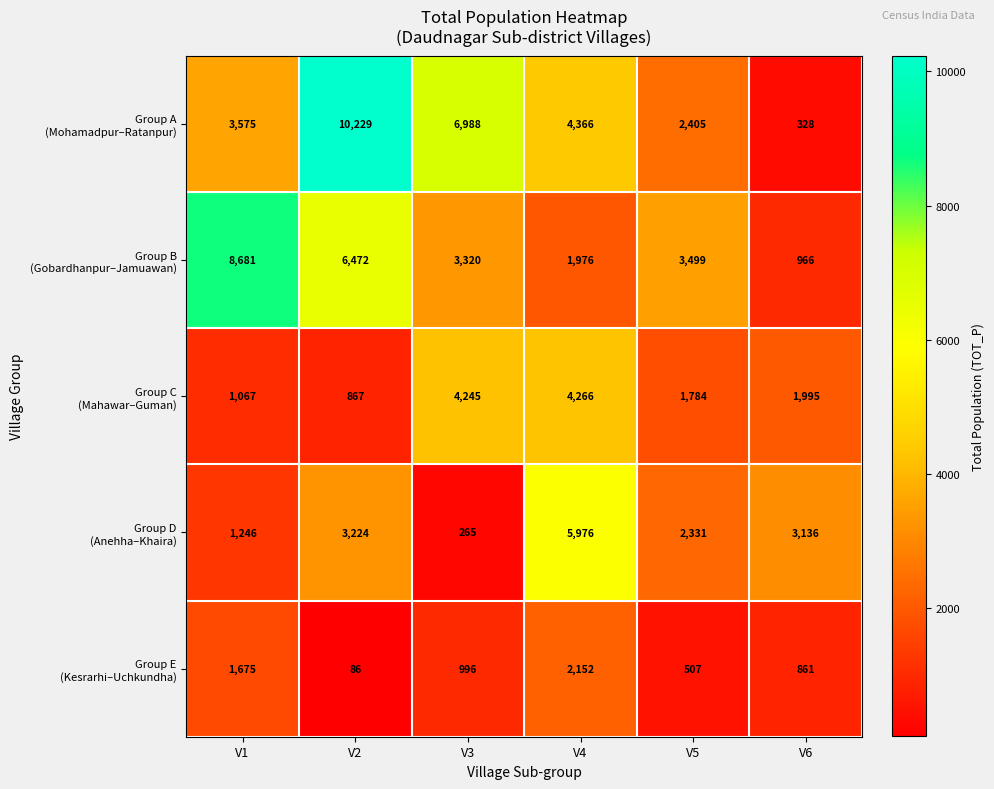

How many series are shown in this chart?

5